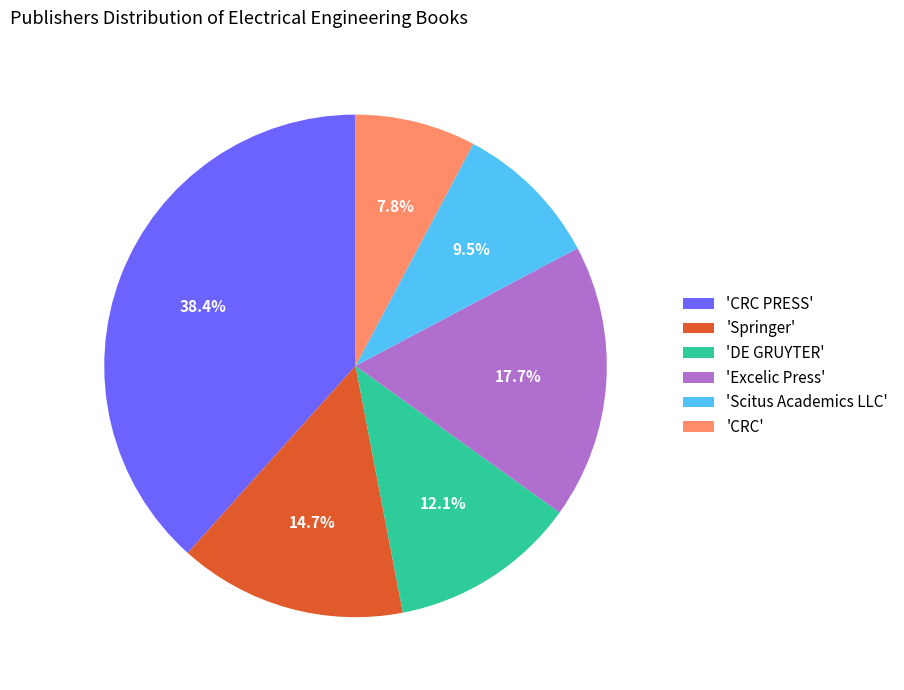

Between 'DE GRUYTER' and 'Springer', which is larger?

'Springer'